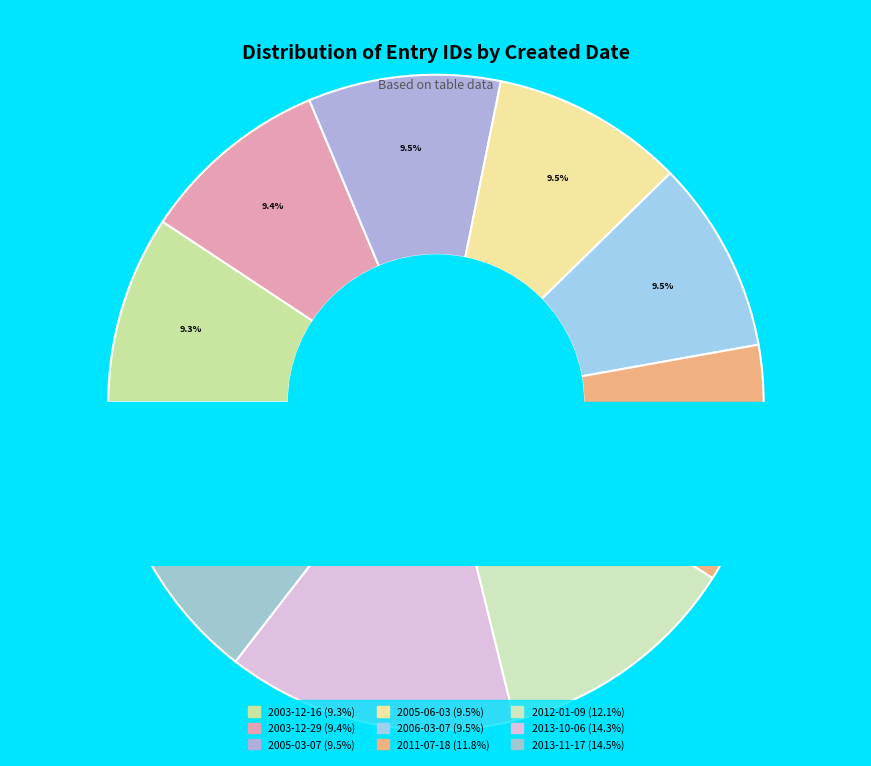

Is it true that 2003-12-29 is 9% of the pie?

True